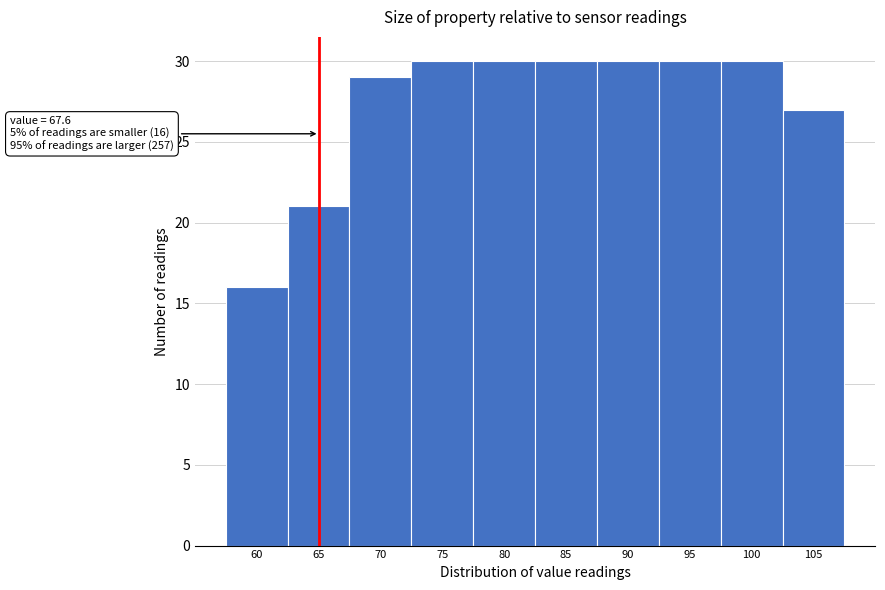

Reading left to right, transcribe all the data shown in this chart.

16	21	29	30	30	30	30	30	30	27